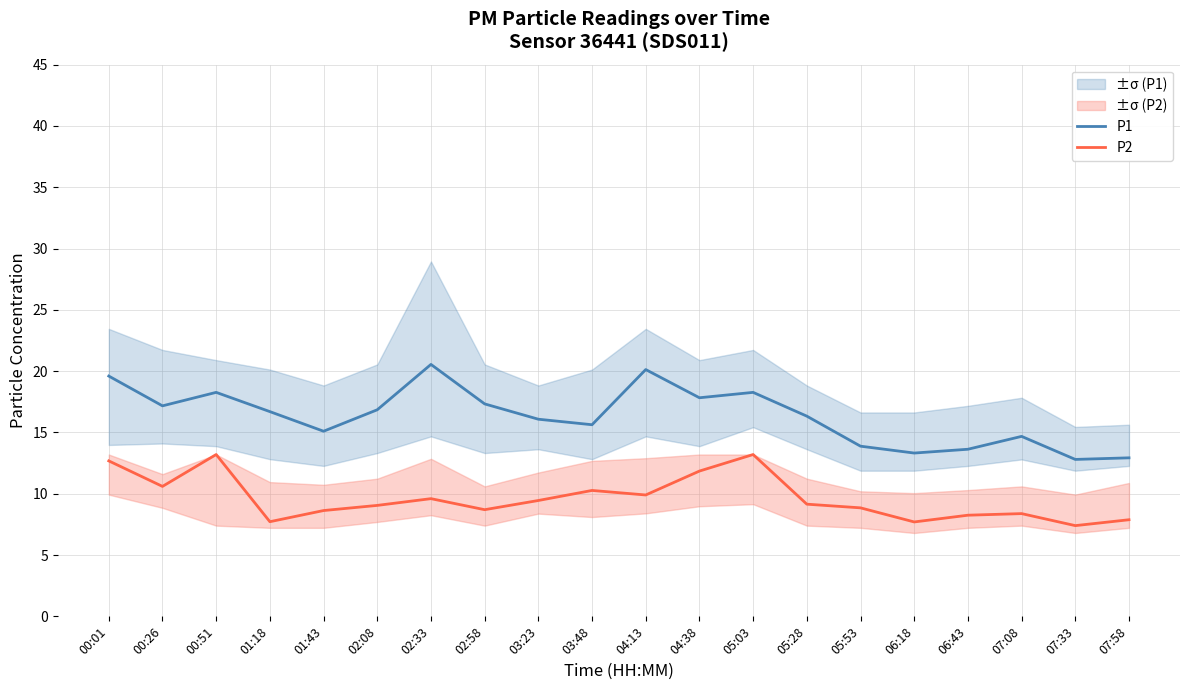

Is the value of P2 at 01:43 greater than the value of P1 at 06:18?

No